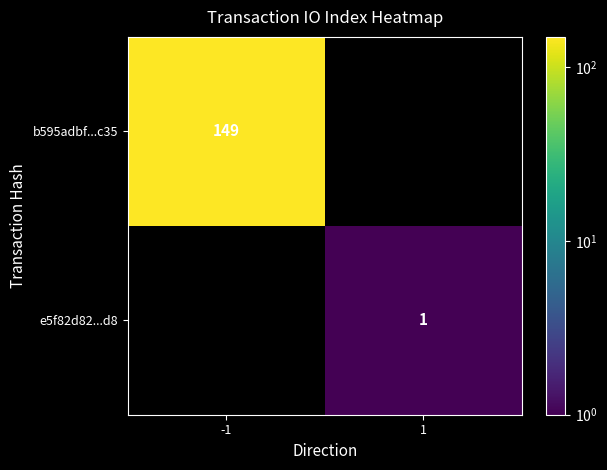

Which category has the lowest value across all series?

1